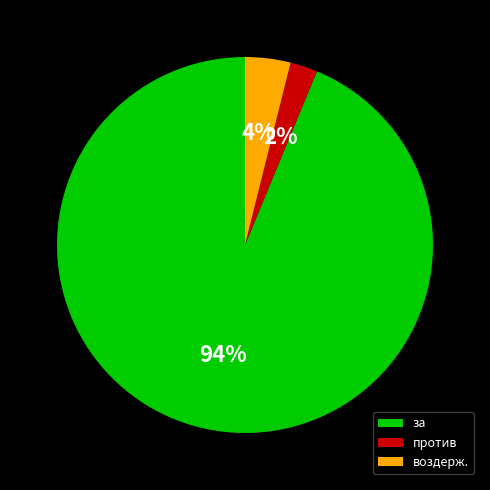

Combined, do против and за account for over 50%?

Yes